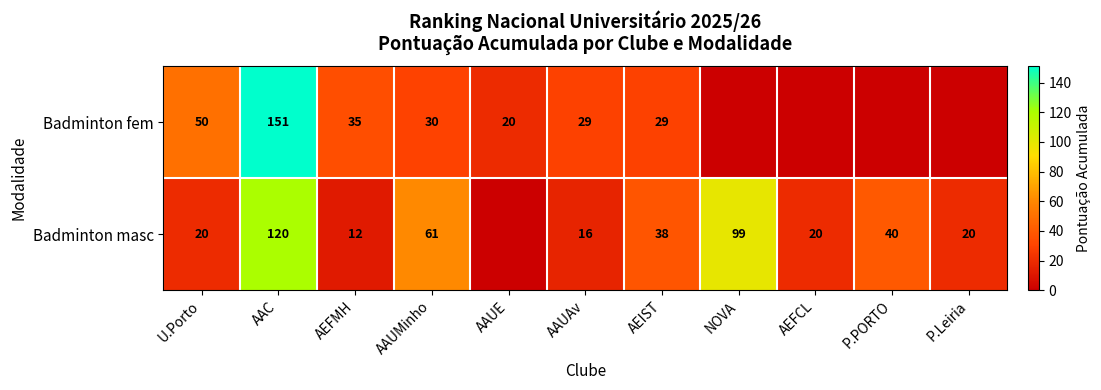

What is the spread (max minus min) of values at AAUMinho?

31